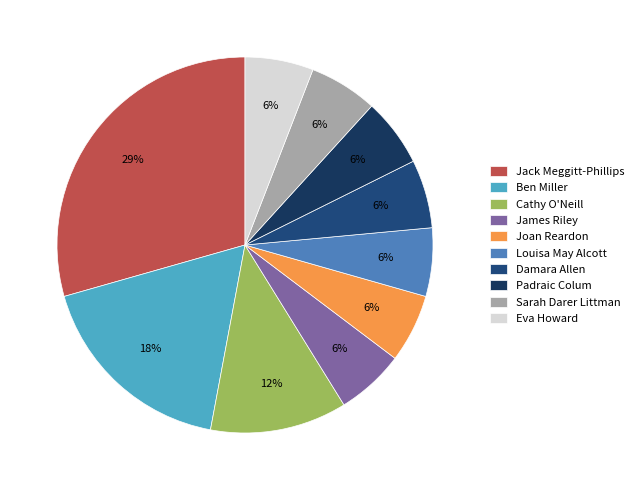

Is Eva Howard the majority of the pie?

No